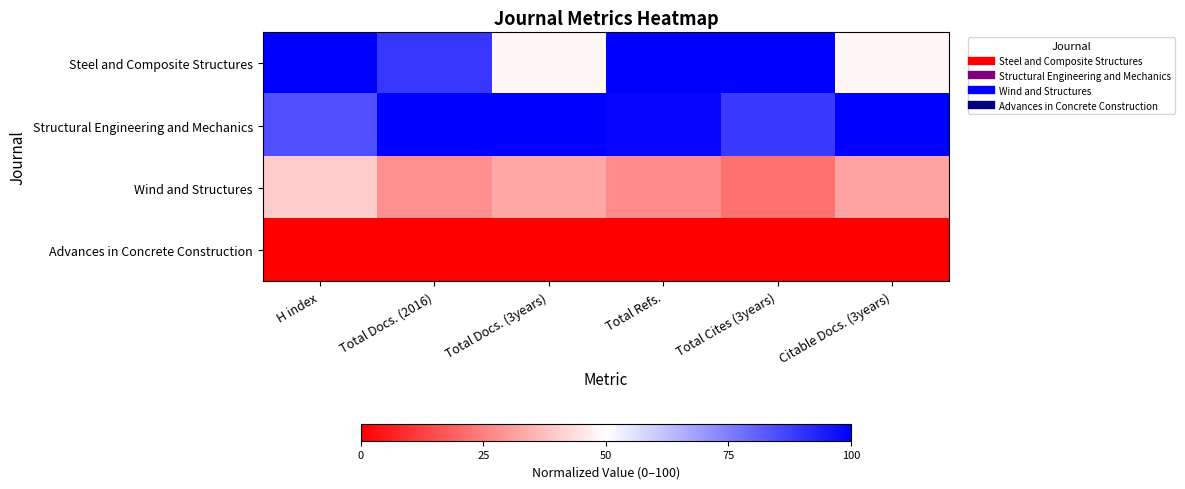

At which category is the sum across all series the highest?

Total Refs.